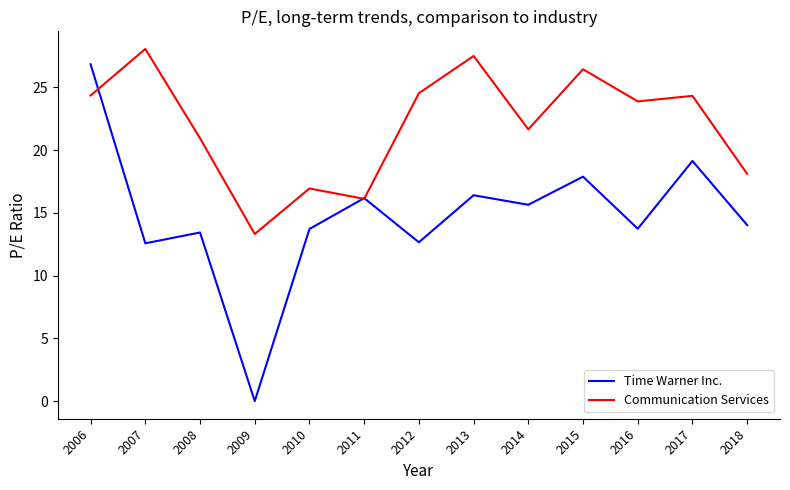

Is it true that Communication Services equals 14.3 at 2014?

False